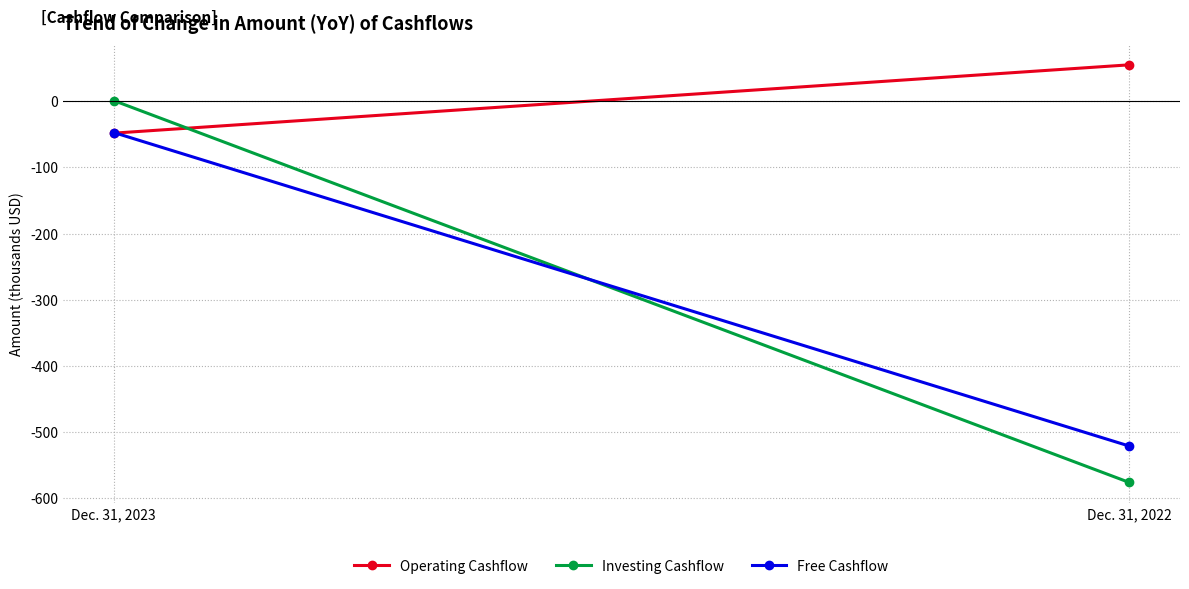

How many distinct data groups are displayed?

3